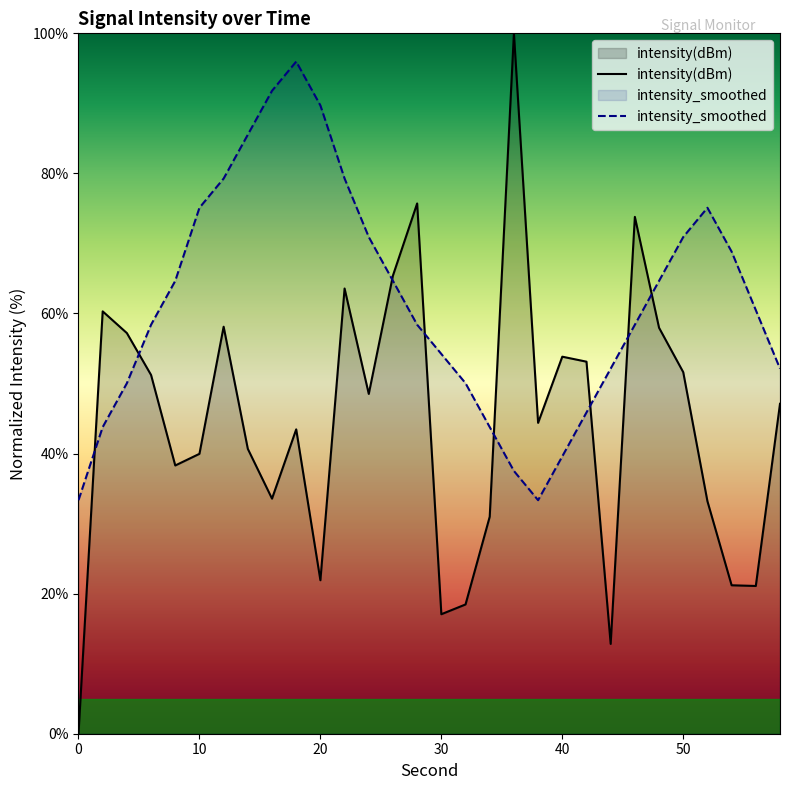

How many data points in intensity(dBm) are less than 47?

15